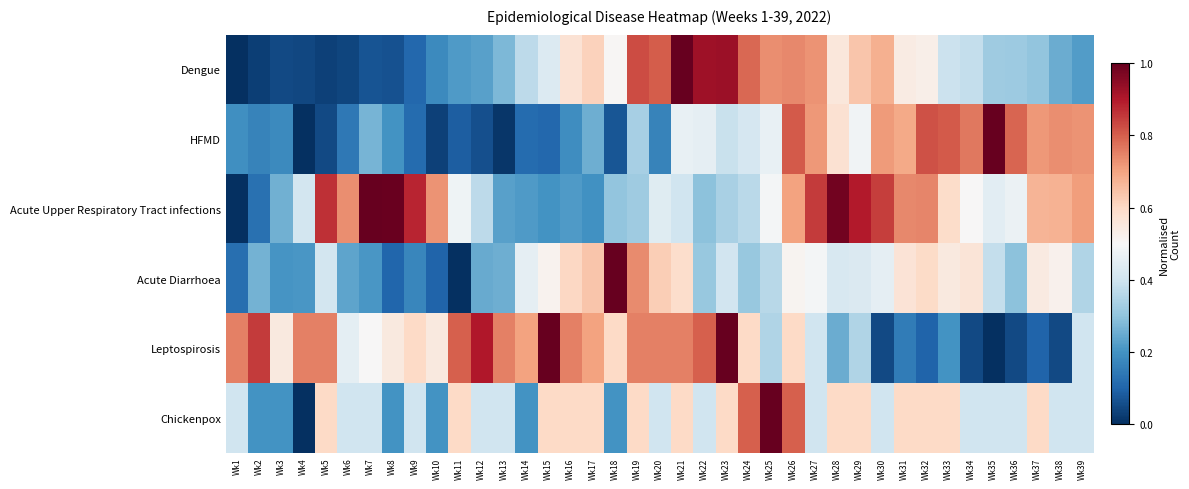

Between Wk31 and Wk37, which is larger?

Wk31